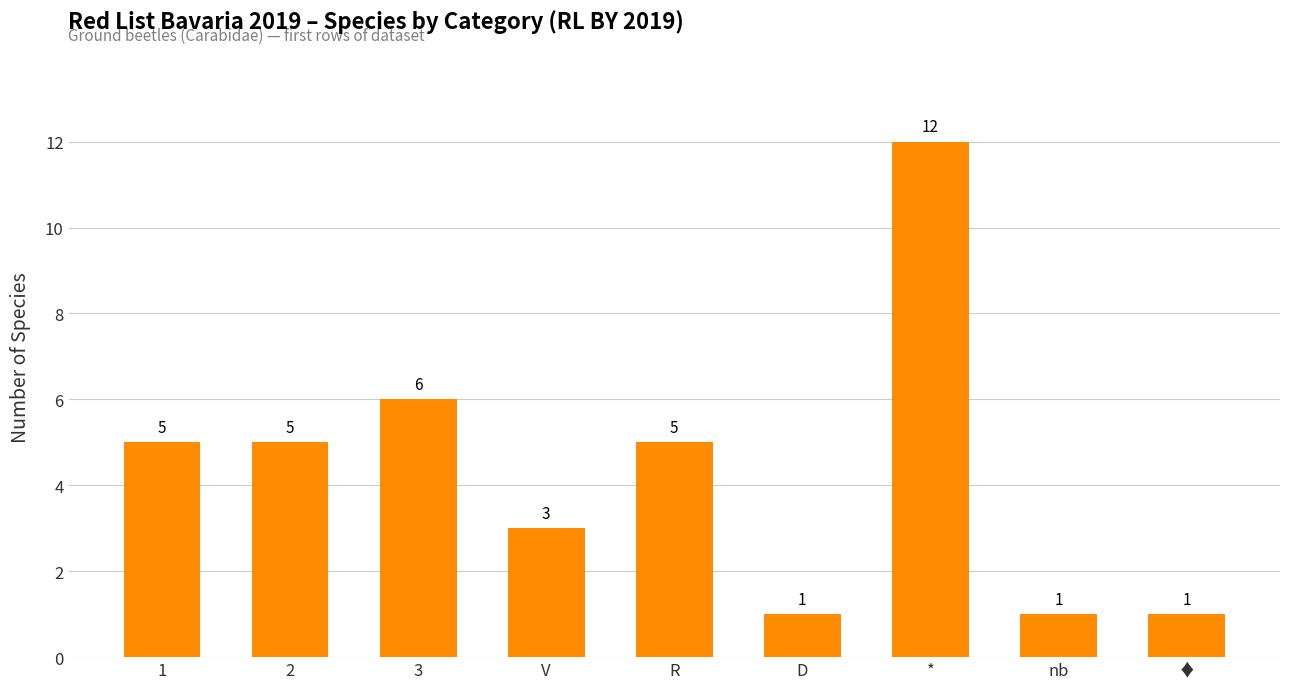

What is the difference between the second highest and minimum values?

5